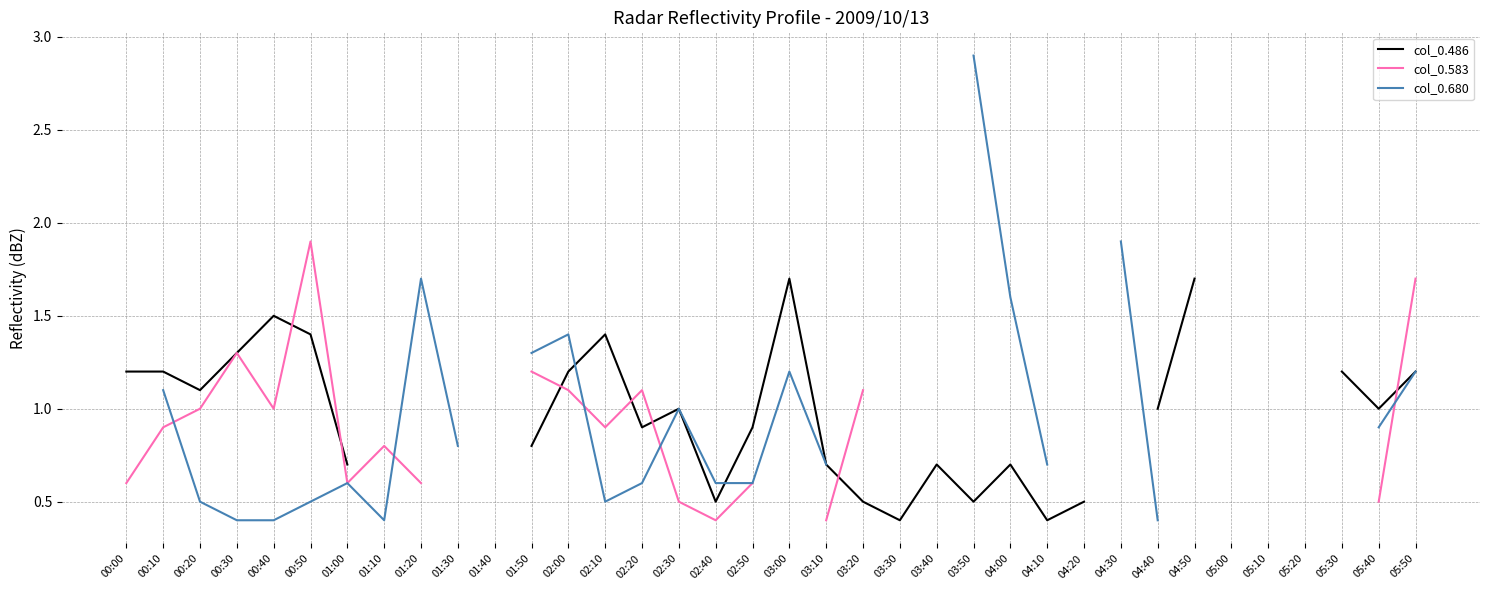

Where is the first local maximum for col_0.583?

00:30